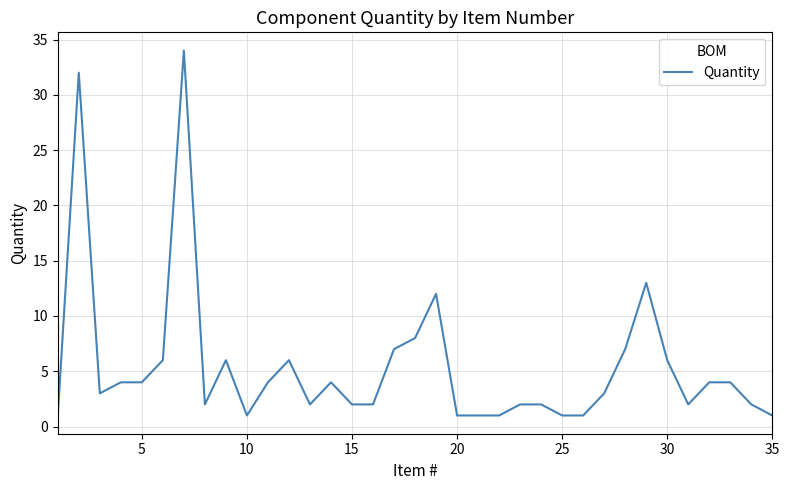

What is the greatest value displayed?

34